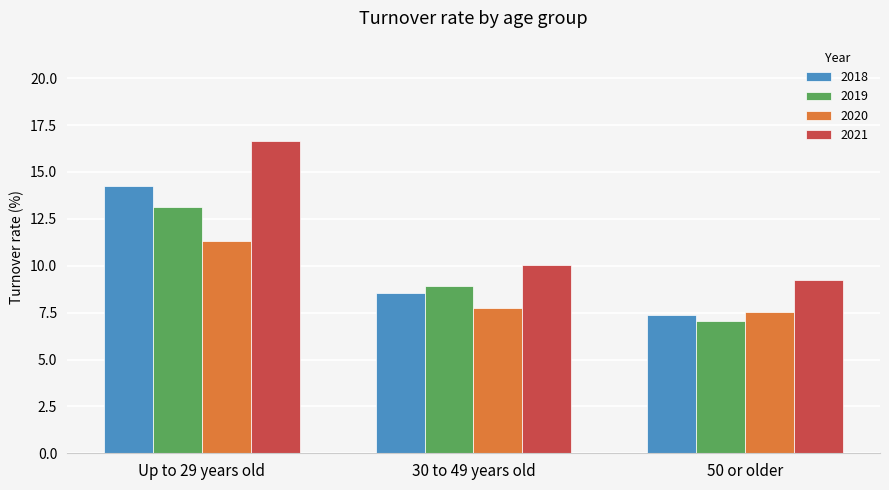

Which series changed the most between Up to 29 years old and 30 to 49 years old?

2021